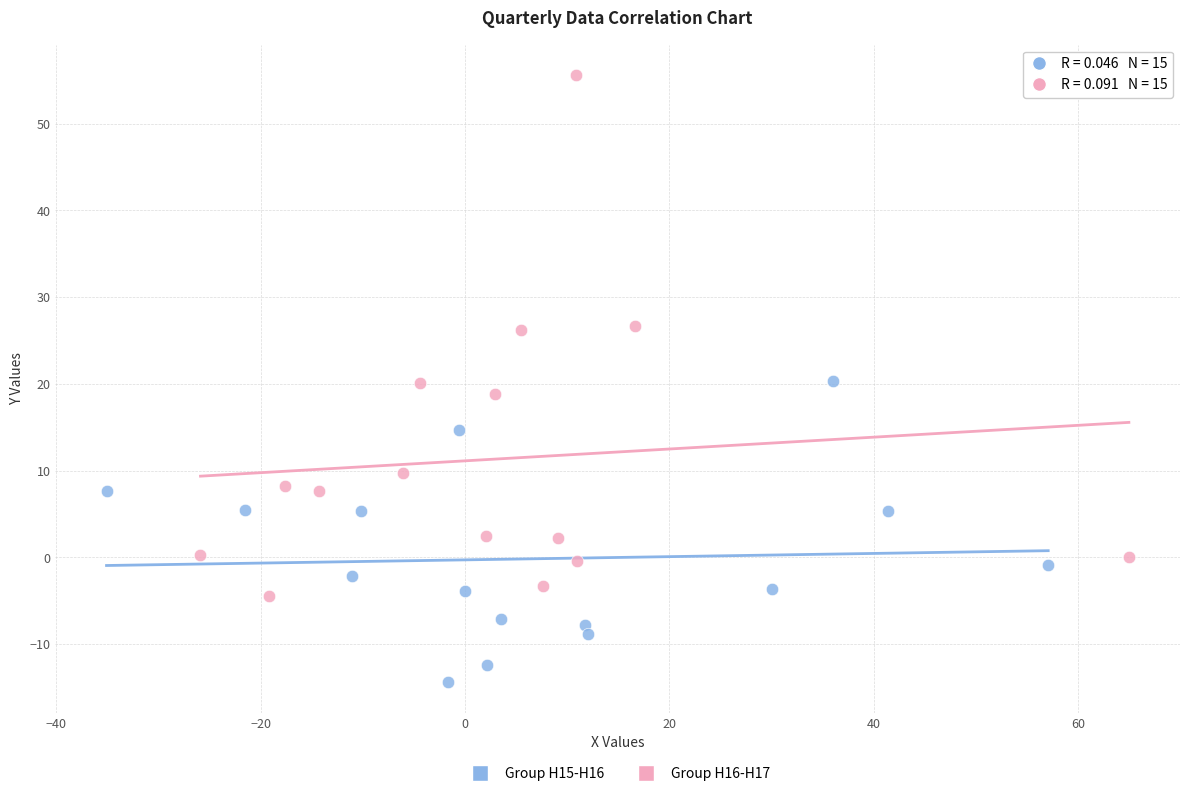

Which series reaches the maximum Y coordinate?

Group H16-H17